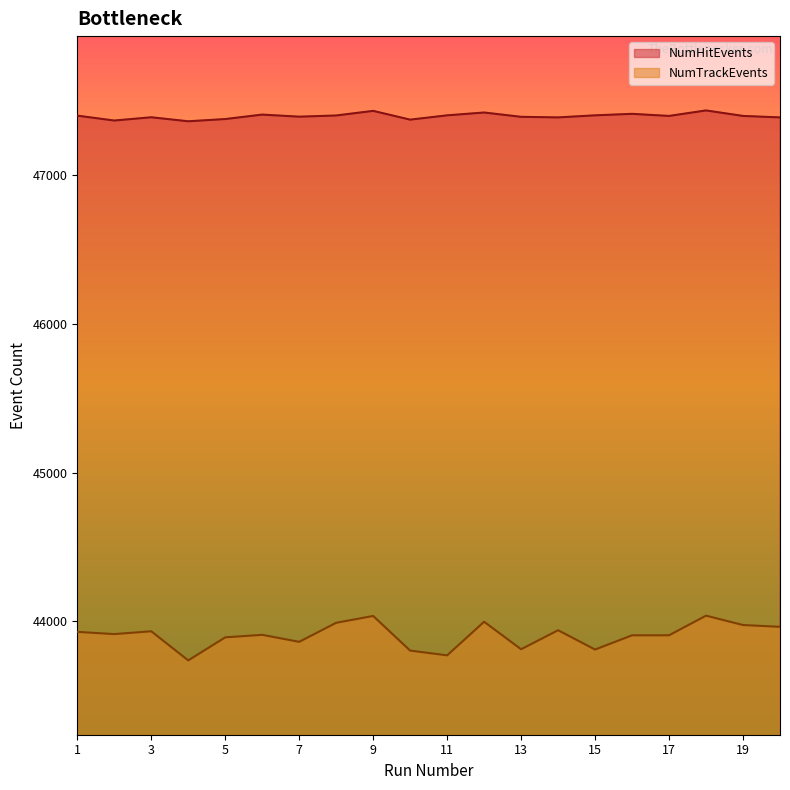

The NumHitEvents series shows 61798 at 20. True or false?

False